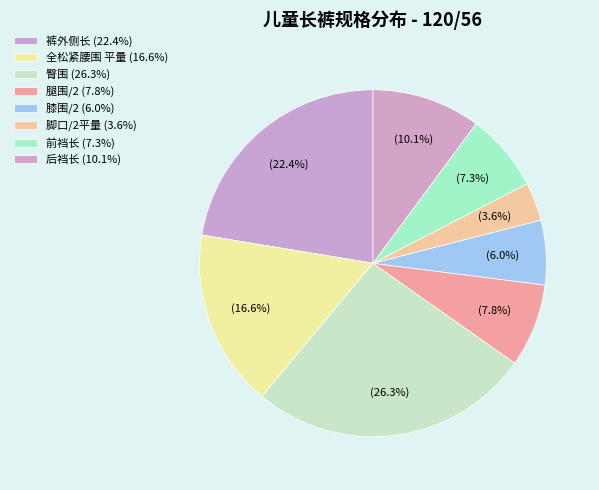

Count the number of slices in the pie.

8